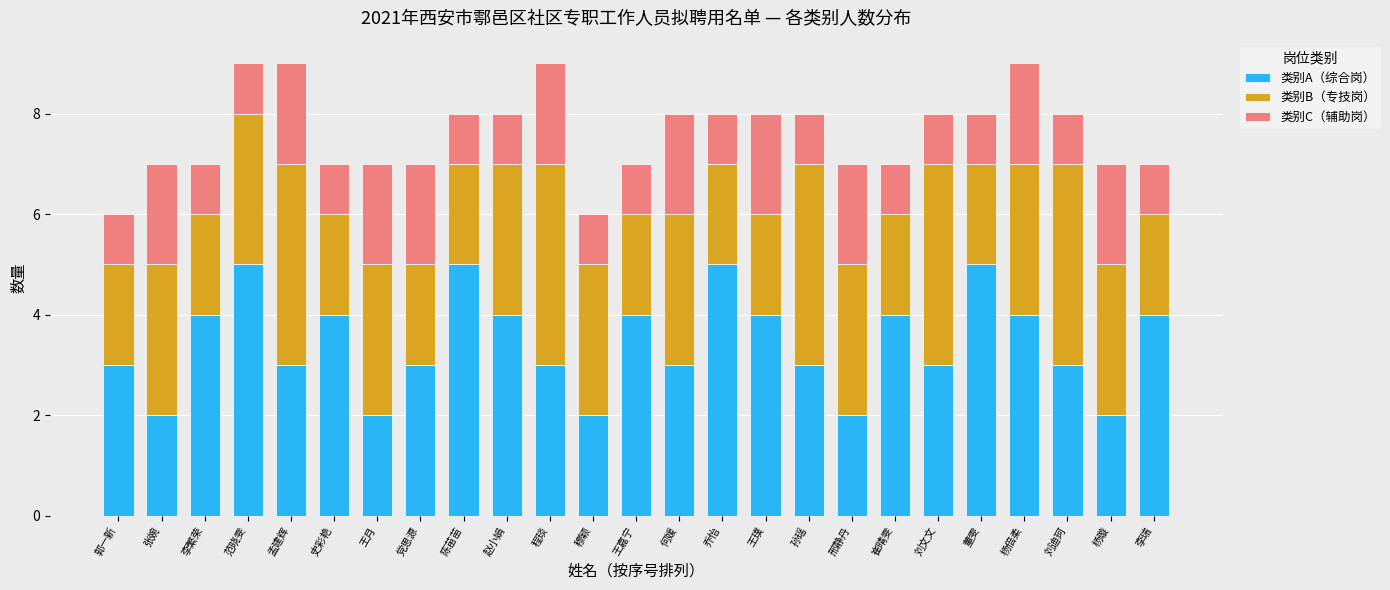

What is the maximum value for 类别A（综合岗）?

5